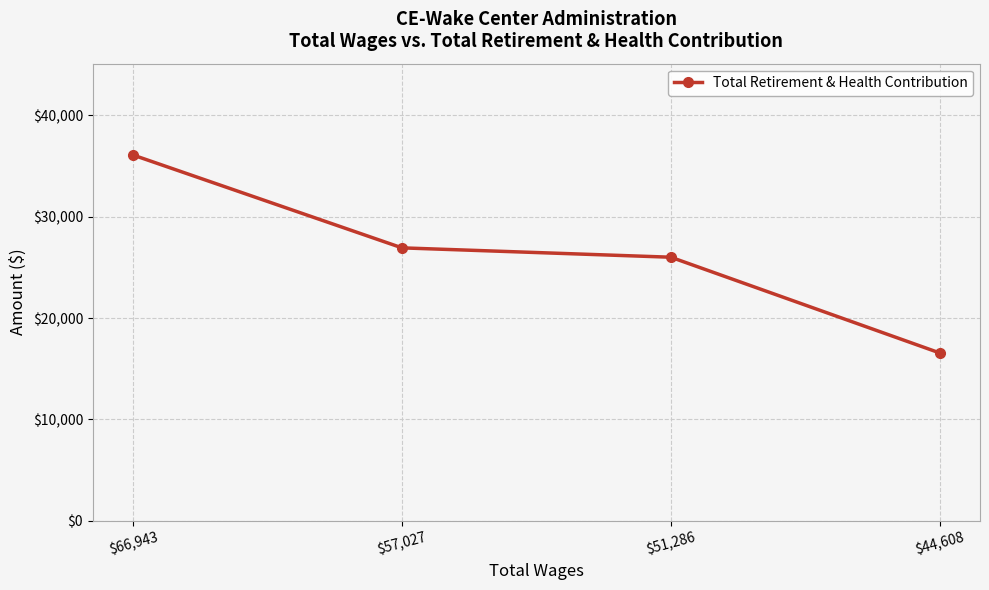

How many data points does each series have?

4